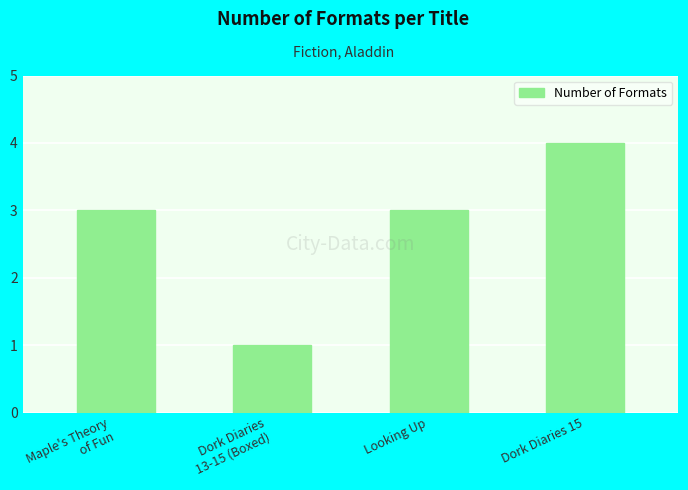

What is the minimum value shown in the chart?

1